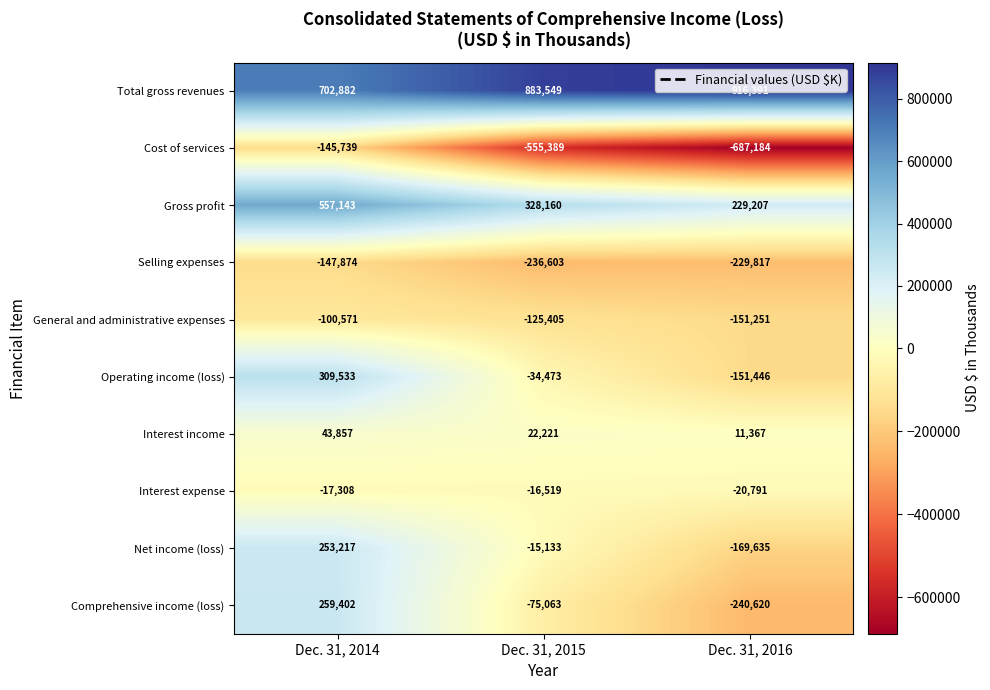

At which category does the chart reach its peak across all series?

Dec. 31, 2016